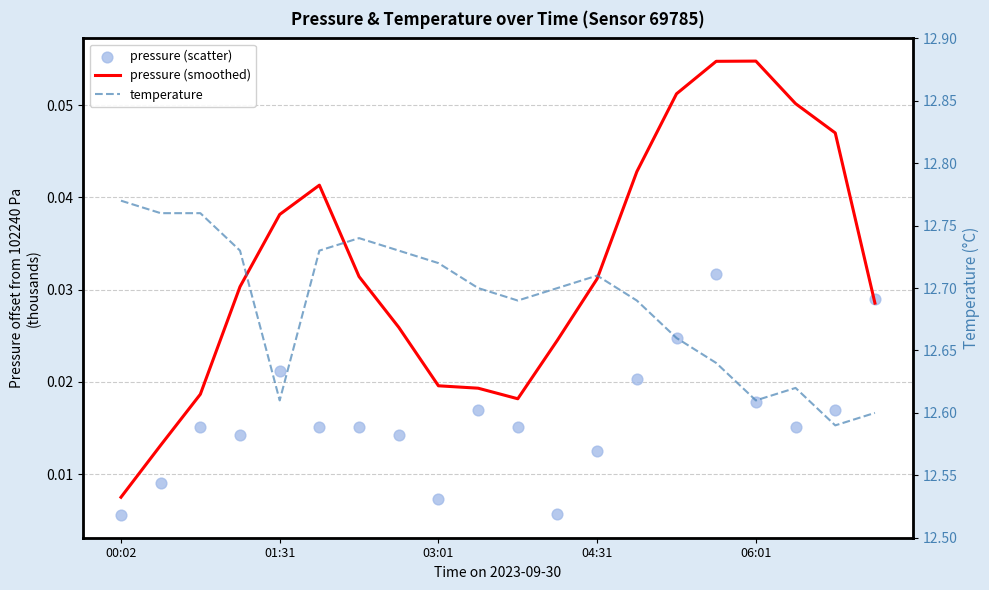

Which series has the widest spread of Y values?

temperature